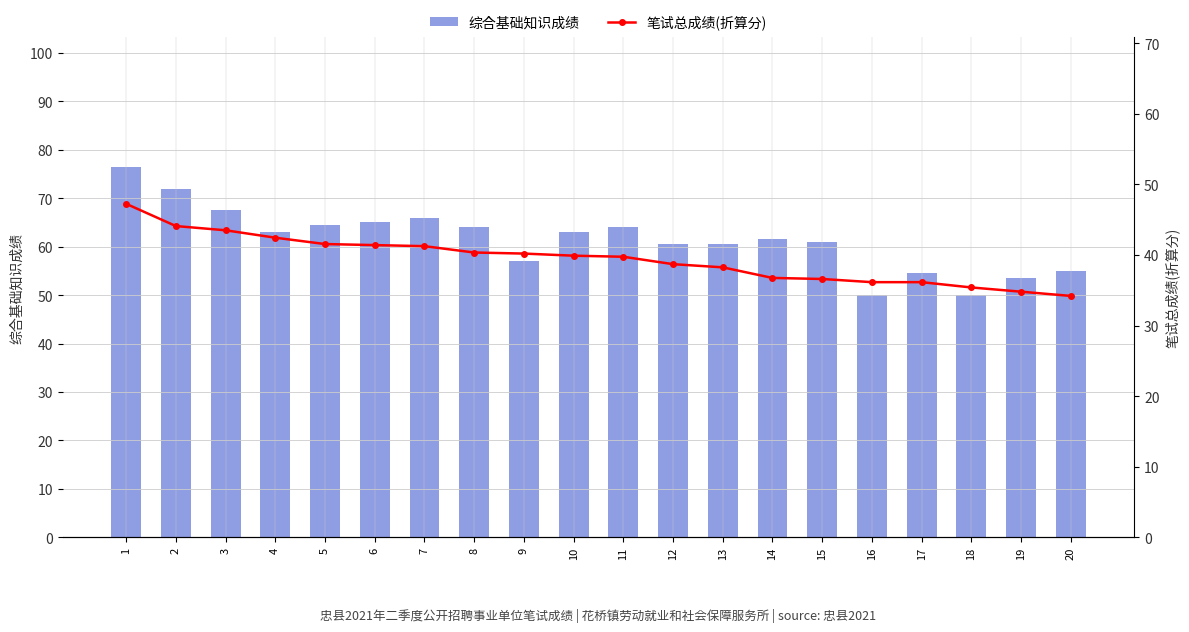

At how many categories does at least one series exceed 65?

4